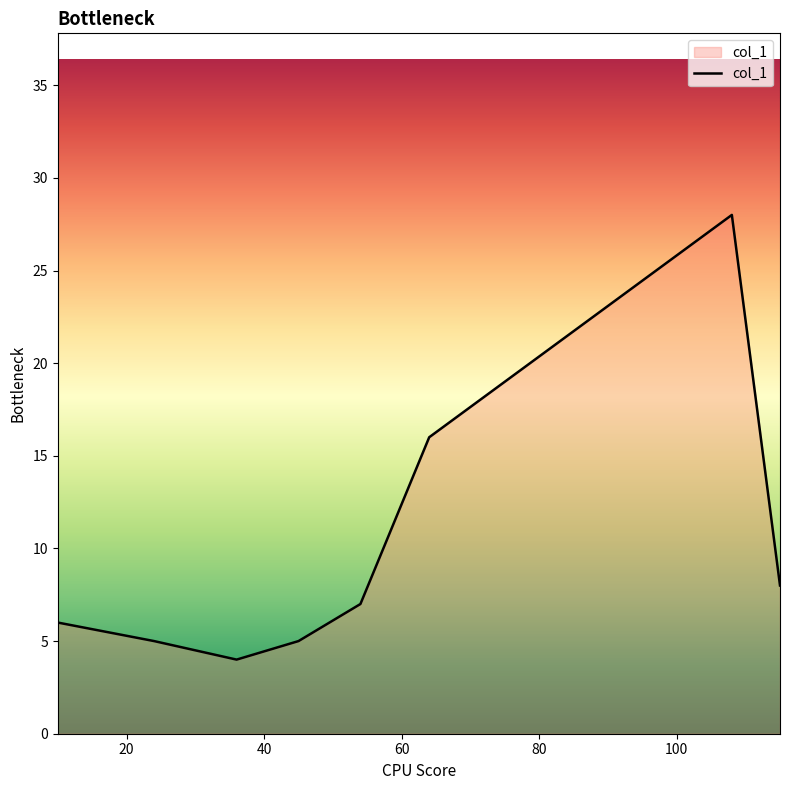

How many interior local peaks (higher than both neighbors) does the data have?

1